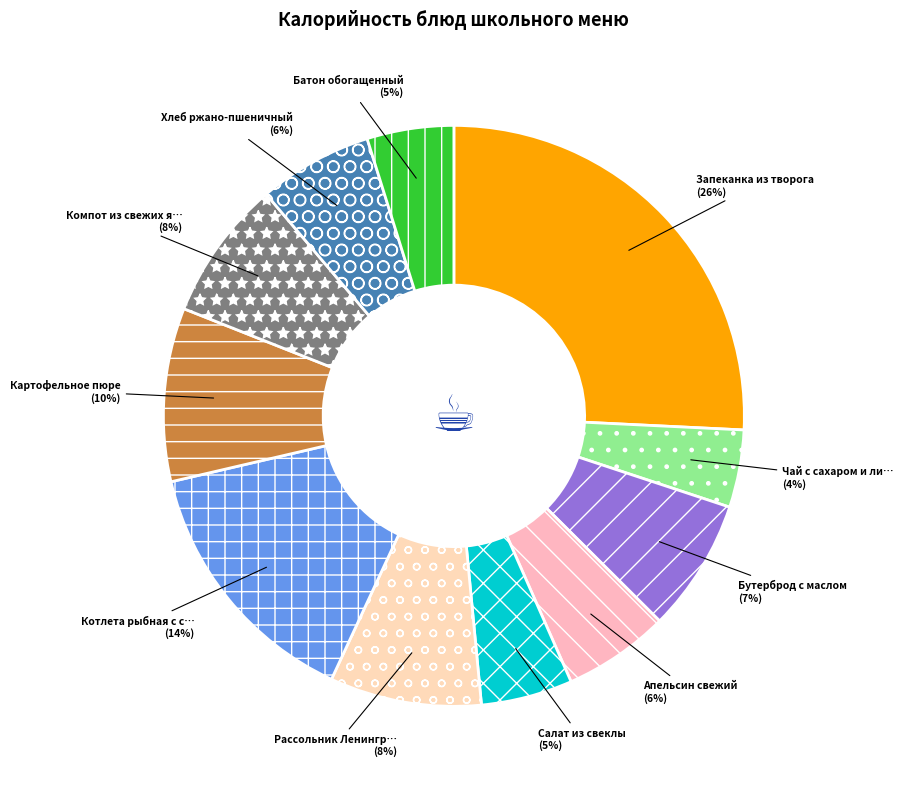

How many segments does this pie chart have?

11